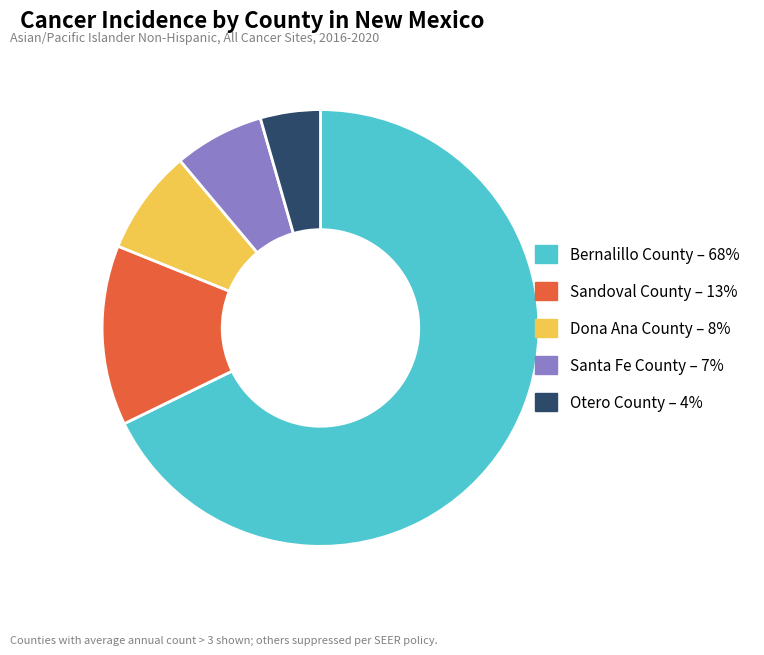

Between Bernalillo County and Santa Fe County, which is larger?

Bernalillo County